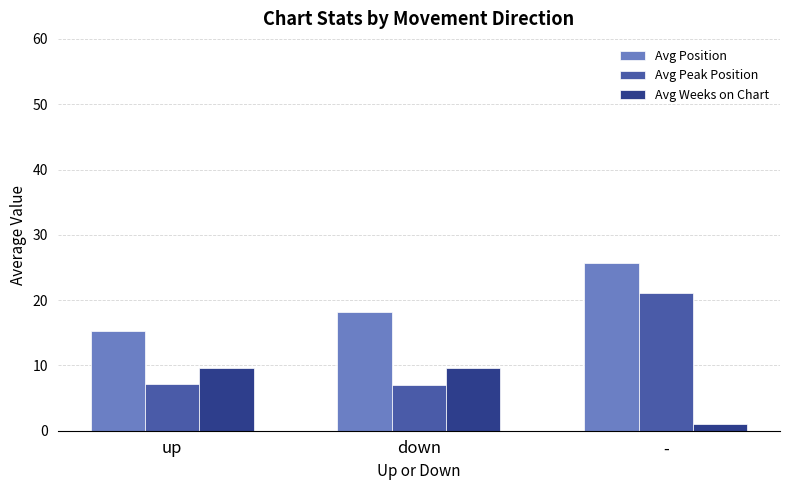

How many bars are there in total?

9